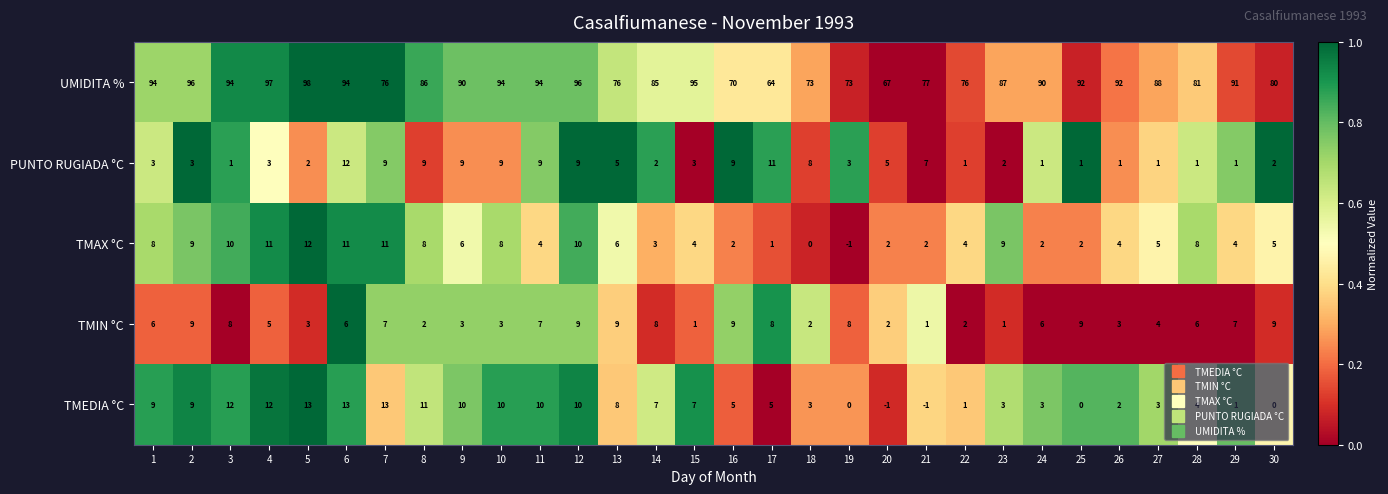

What is the difference between the highest and lowest values at 17?

63